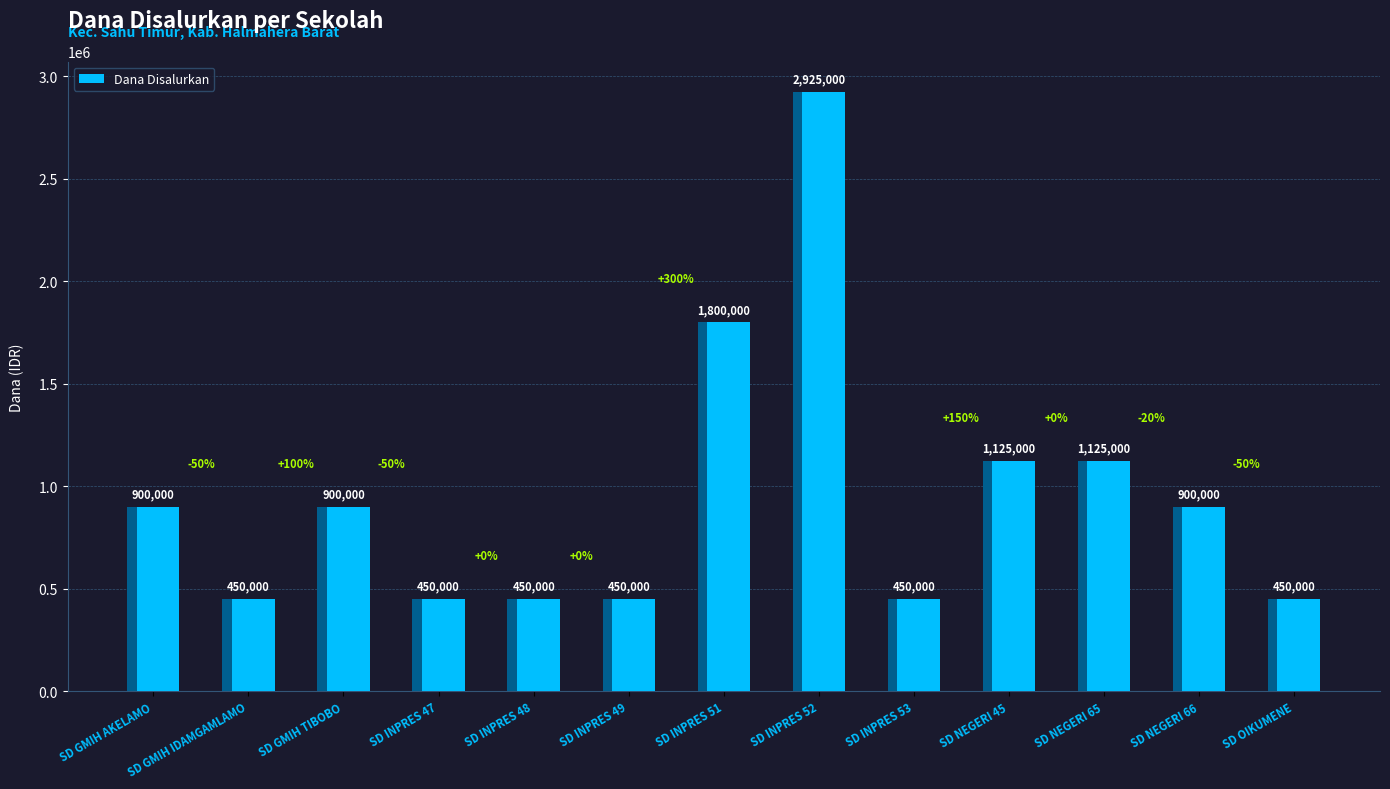

The chart shows a value of 164713 at SD INPRES 49. True or false?

False